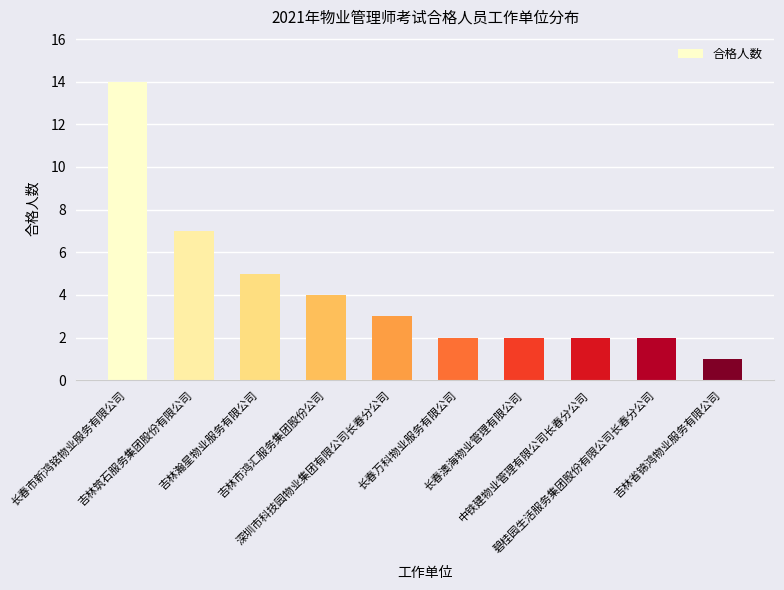

What is the change in value from 长春市新鸿铭物业服务有限公司 to 长春澳海物业管理有限公司?

-12